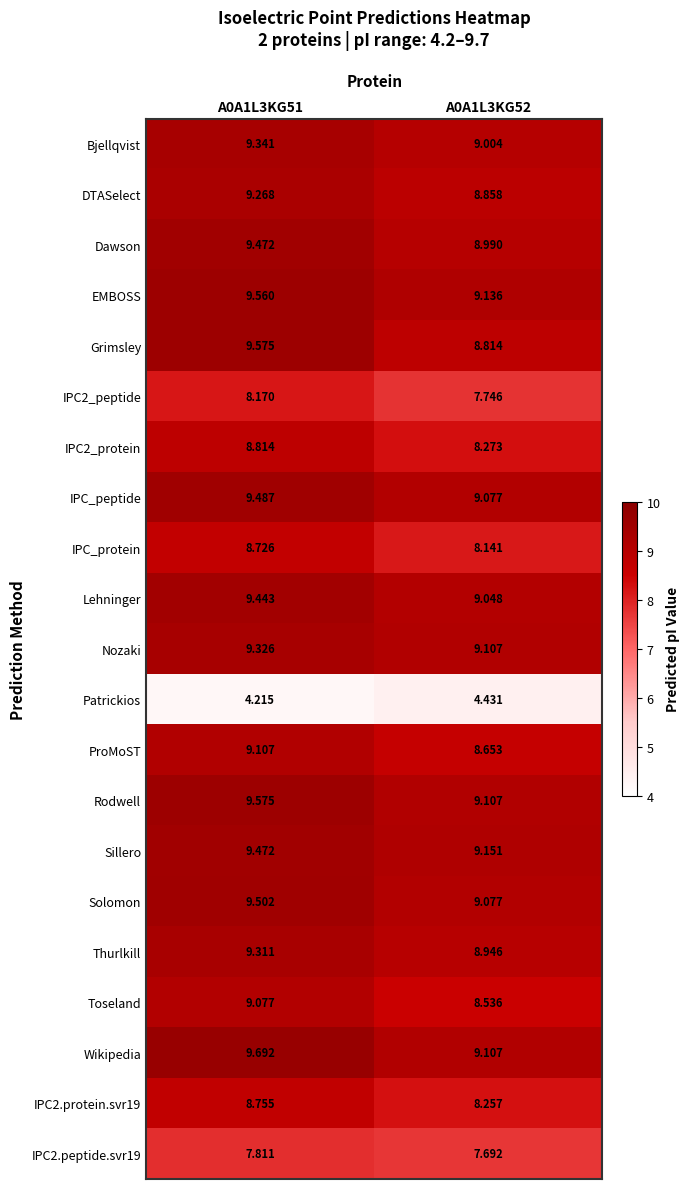

Which series changed the most between A0A1L3KG51 and A0A1L3KG52?

Grimsley